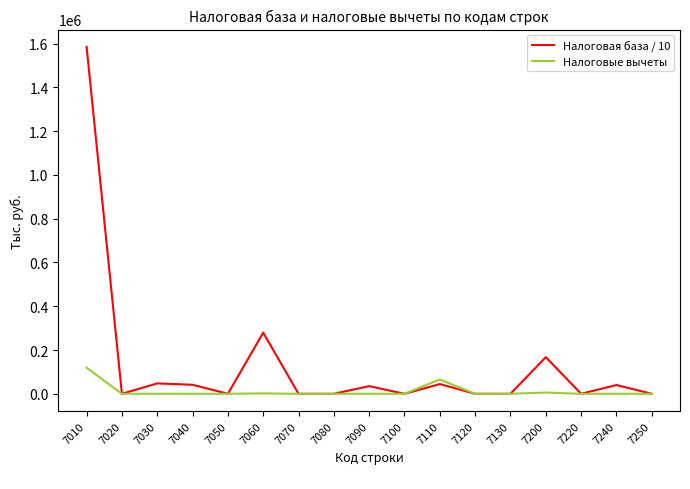

Is the value of Налоговая база / 10 at 7030 greater than the value of Налоговые вычеты at 7250?

Yes